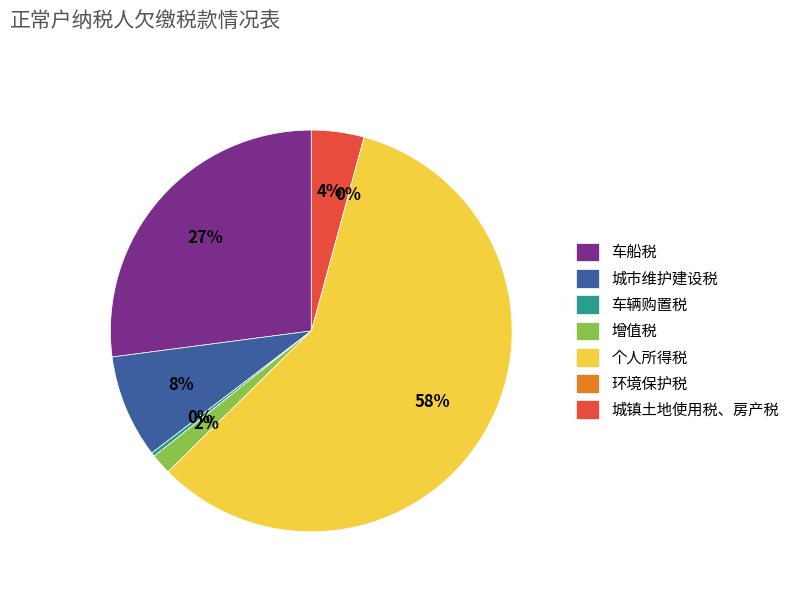

Which has a higher value, 车辆购置税 or 城市维护建设税?

城市维护建设税